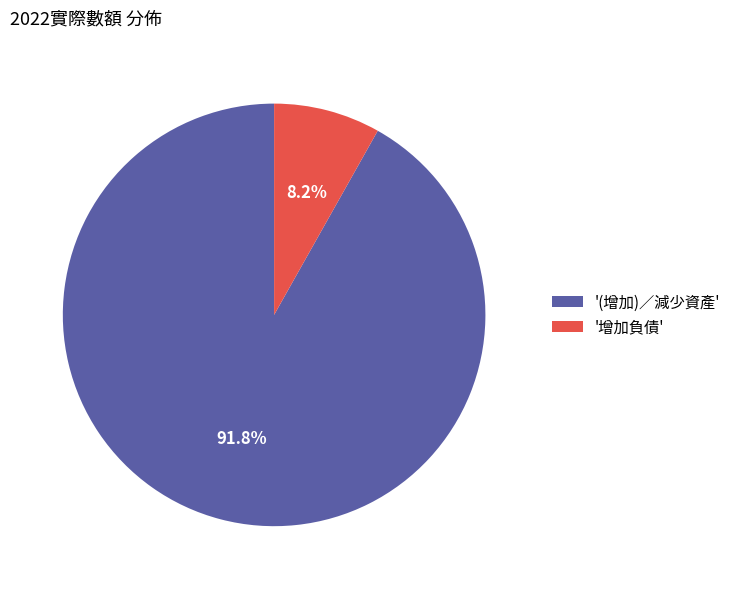

Which category accounts for the majority?

'(增加)／減少資產'